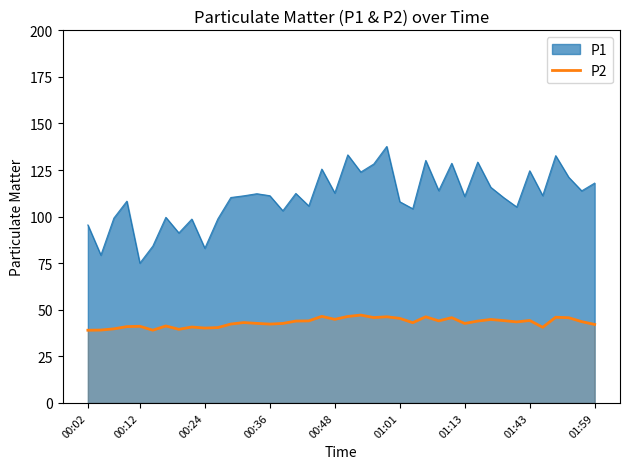

Is it true that the value at 00:02 is 64.2?

False